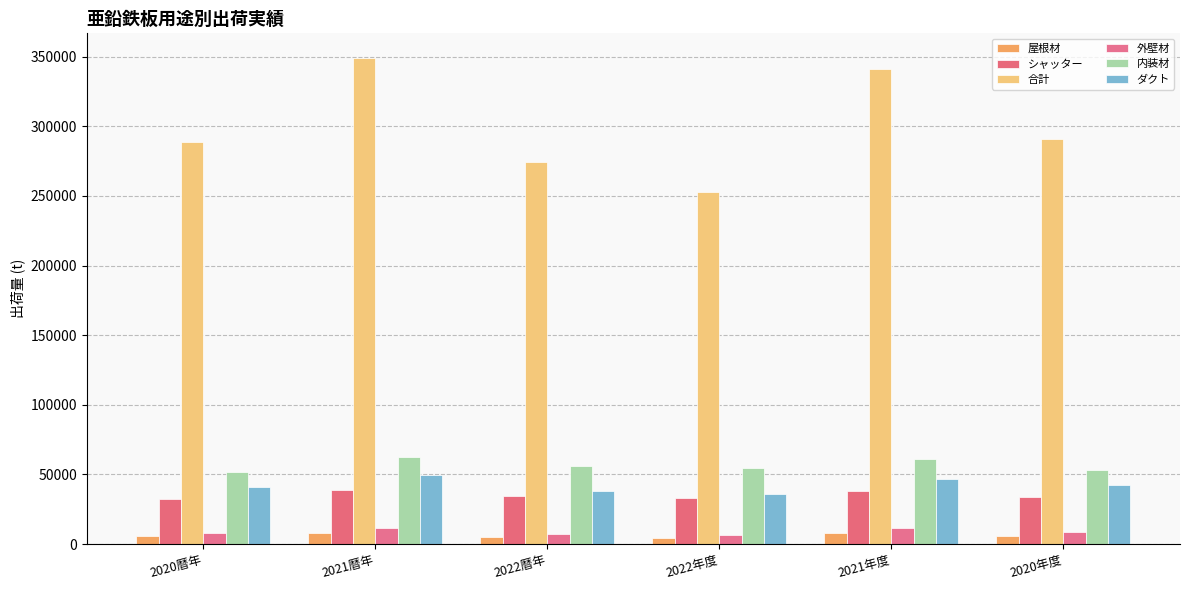

Which category has the lowest value in the ダクト series?

2022年度